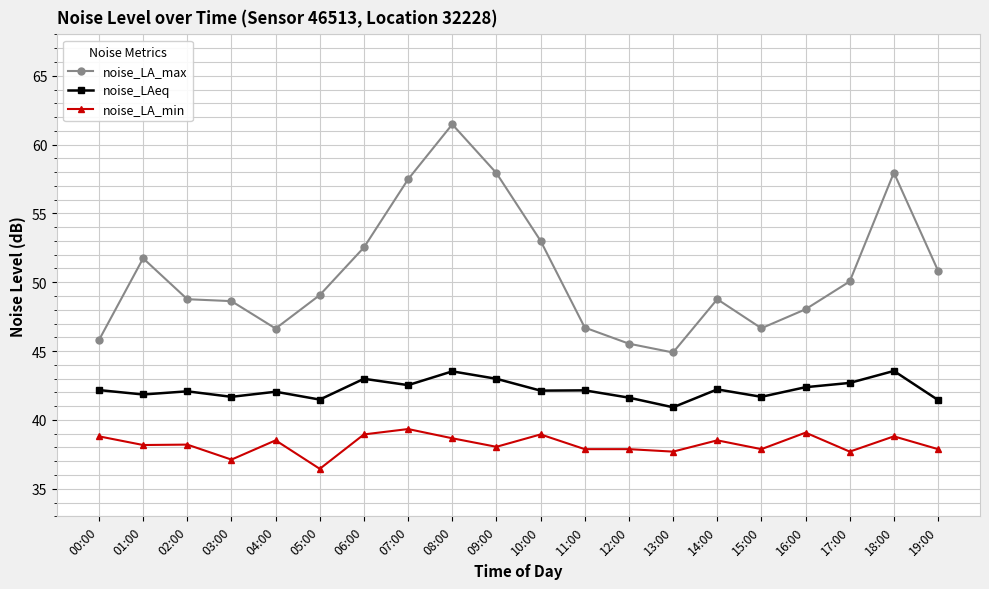

Rank the series by their average value, from lowest to highest.

noise_LA_min, noise_LAeq, noise_LA_max